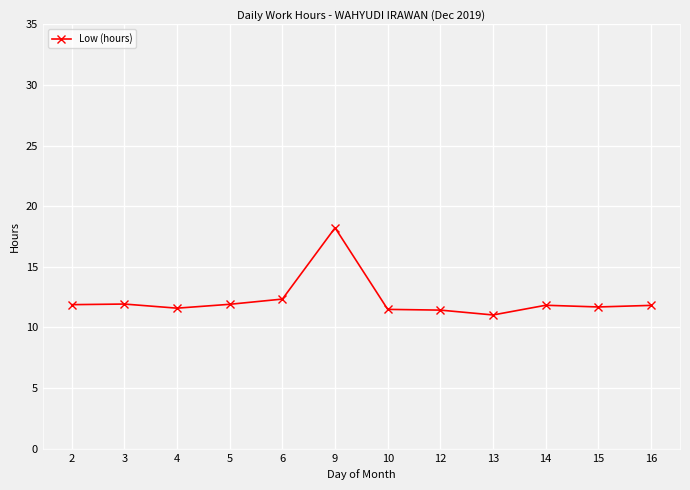

True or false: there are more than 1 points higher than both neighbors.

True